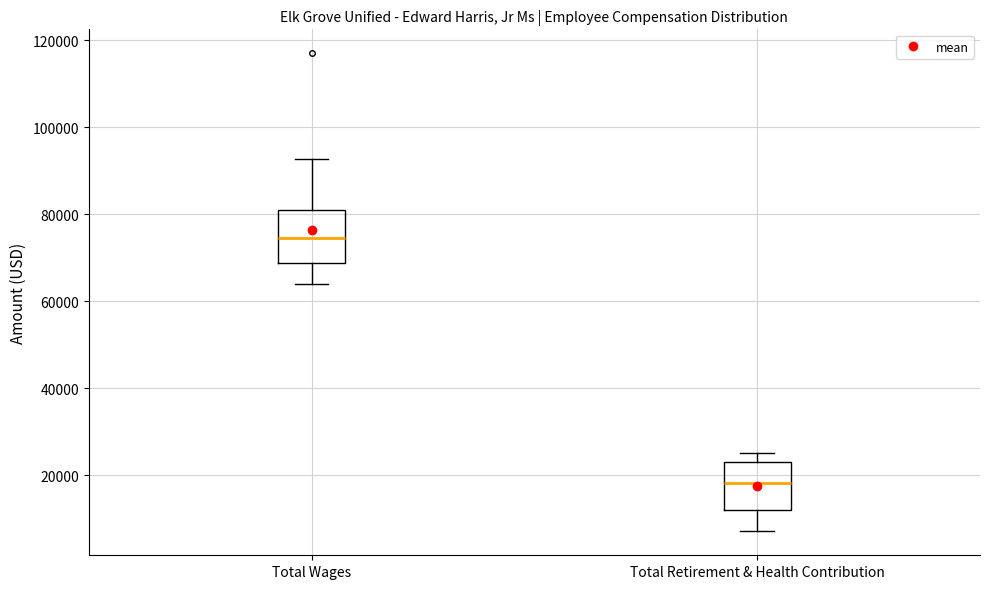

Reading left to right, read every box against the y-axis: the position of its median line, the range the box covers, and the ends of its whiskers. The values are not printed on the chart, so give them approximately, as read against the axis.

Total Wages: median 74000, box 68000 to 80000, whiskers 64000 to 92000
Total Retirement & Health Contribution: median 18000, box 12000 to 24000, whiskers 8000 to 26000